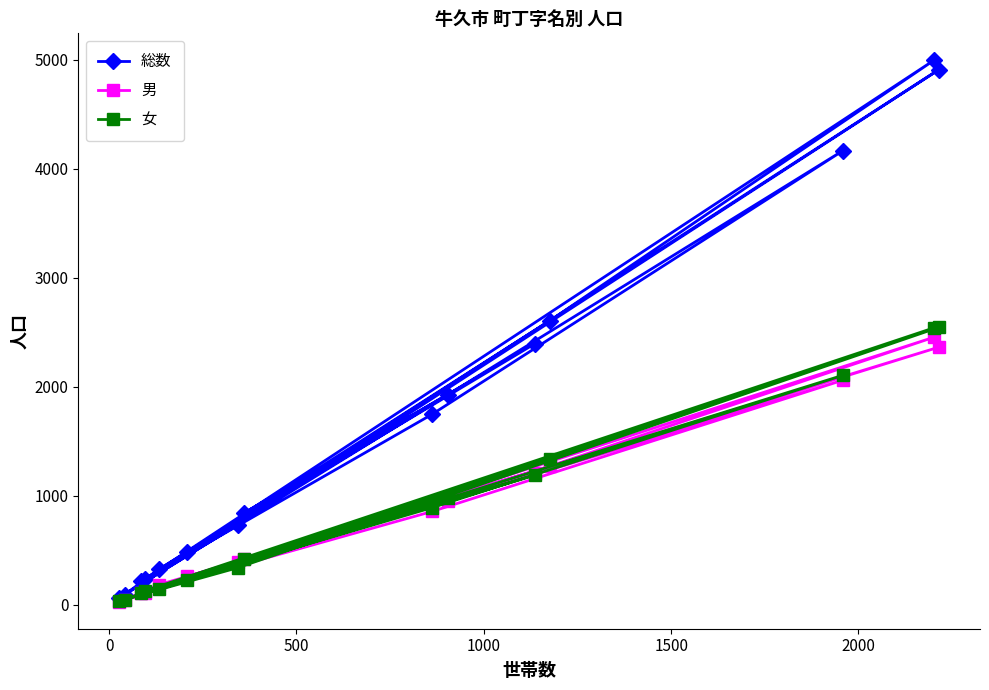

At how many categories does at least one series exceed 3720?

3